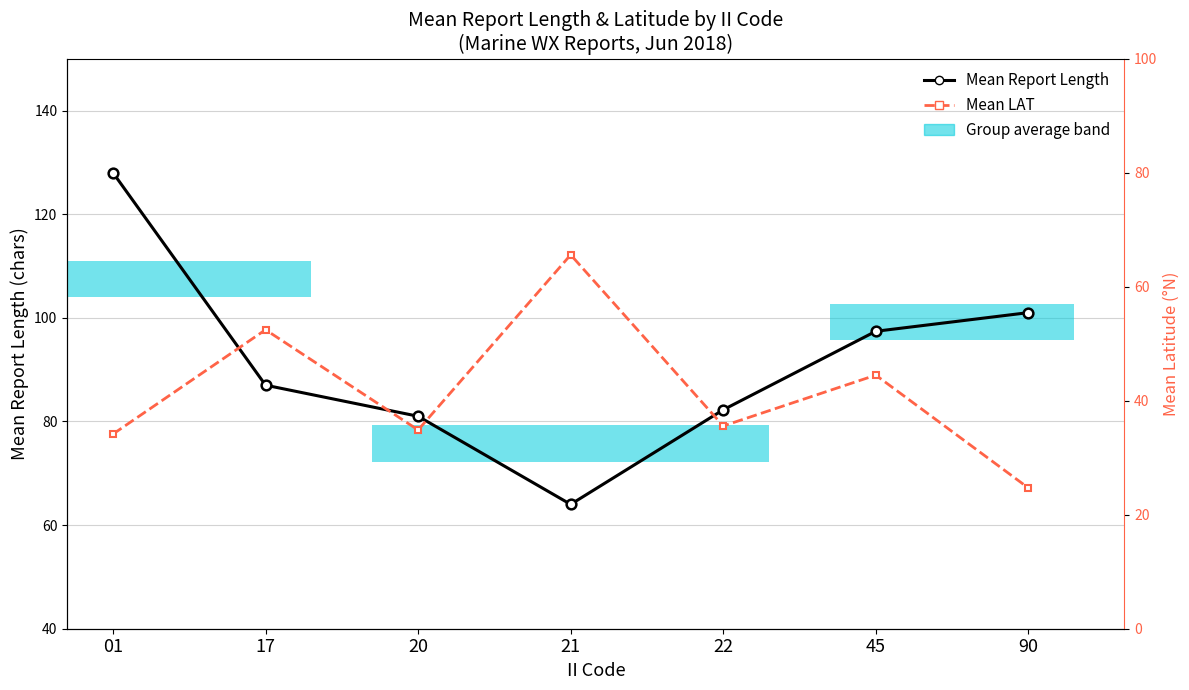

How many groups of bars are there?

7